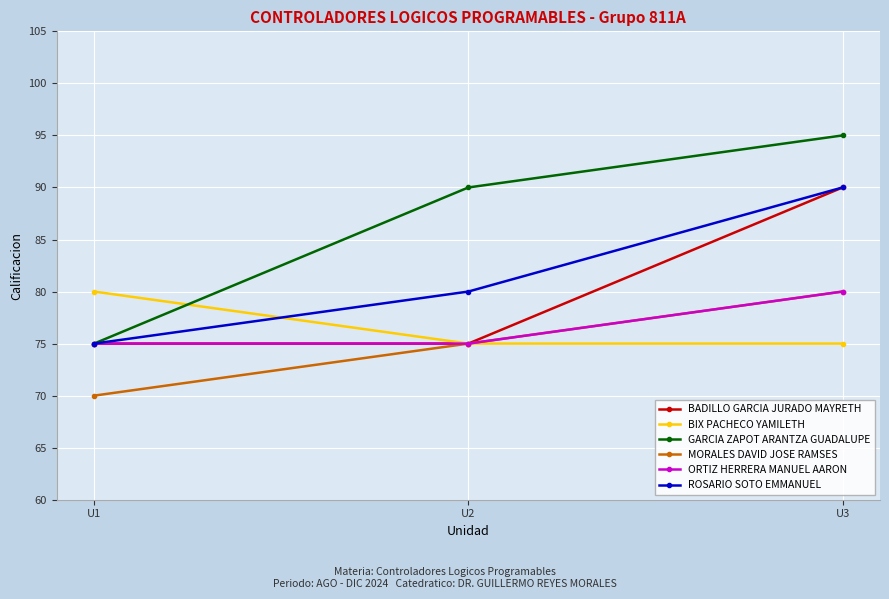

Read the BIX PACHECO YAMILETH value at U2.

75